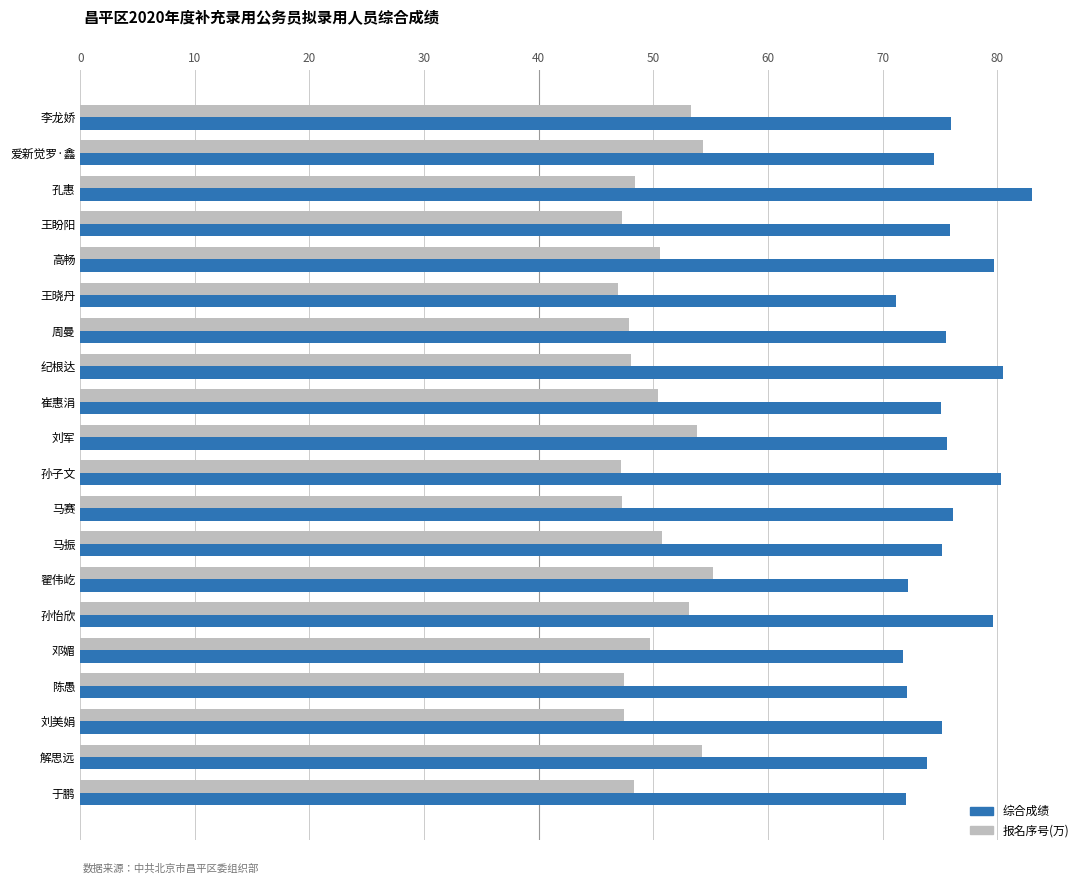

What is the approximate value of 综合成绩 at 王晓丹?

71.2